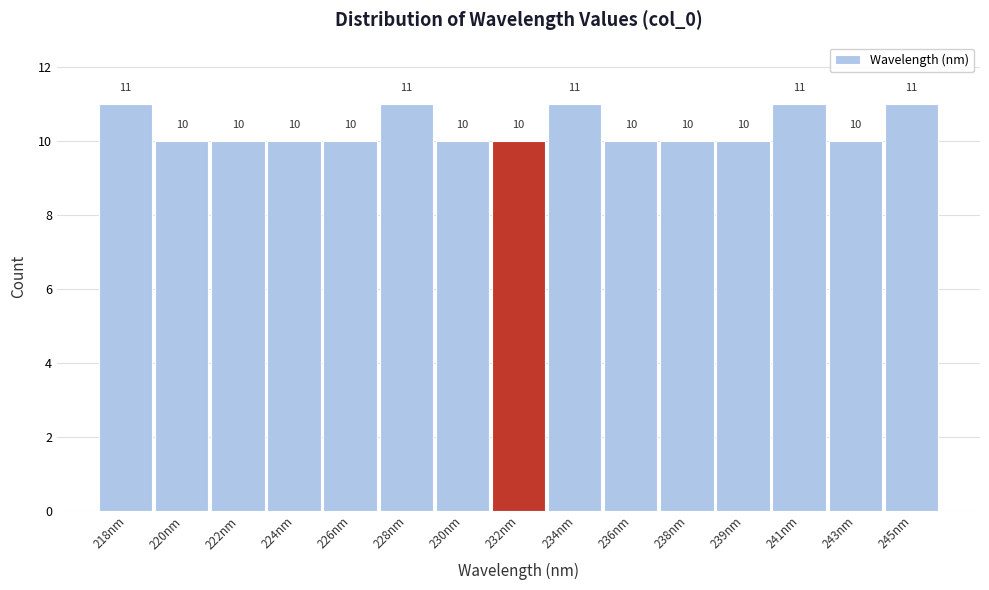

Reading right to left, list all the values displayed in this chart.

11	10	11	10	10	10	11	10	10	11	10	10	10	10	11